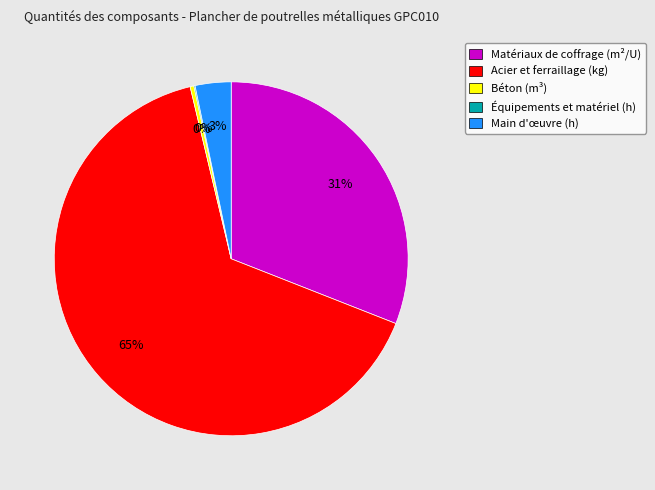

What is the largest slice in the pie chart?

Acier et ferraillage (kg)